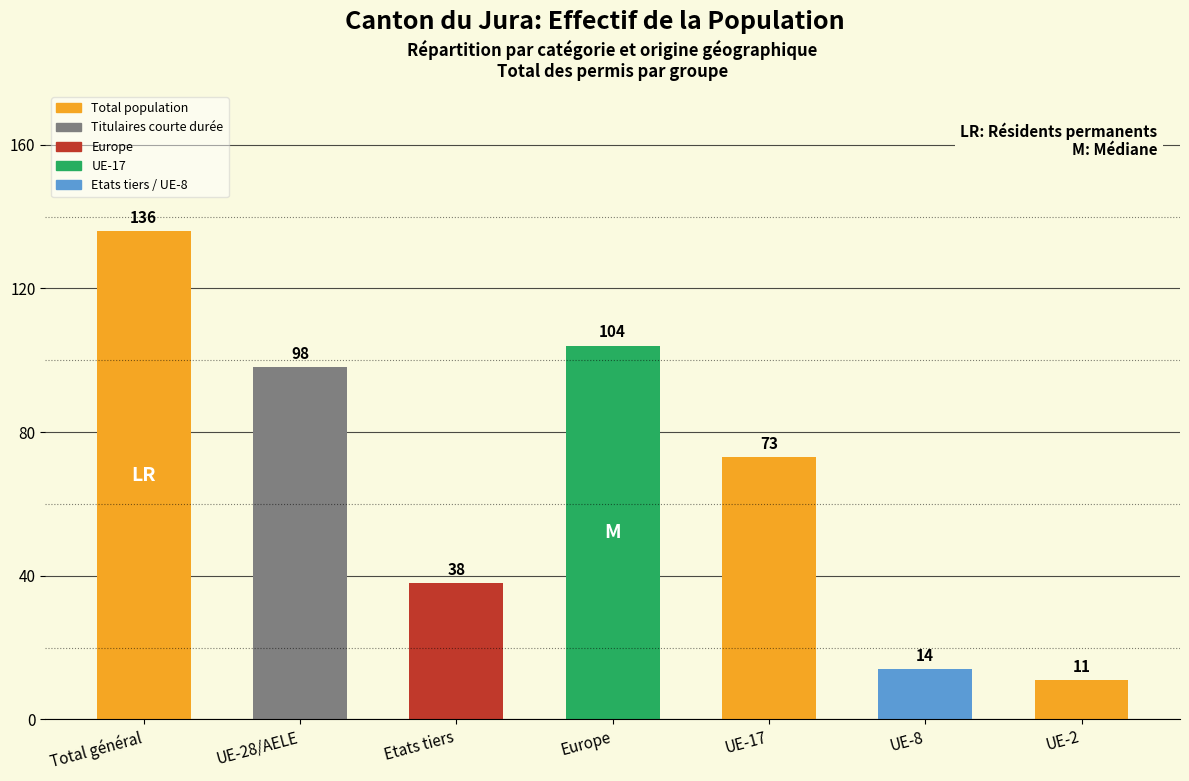

What is the sum of the values at Total général and Europe?

240